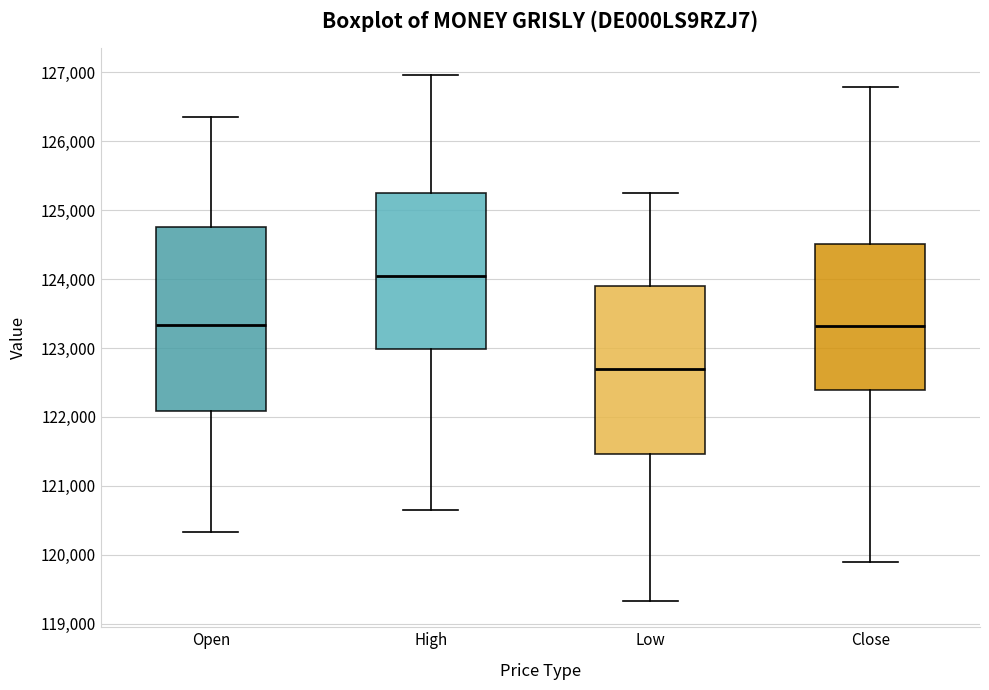

Which box has the lowest median line?

Low